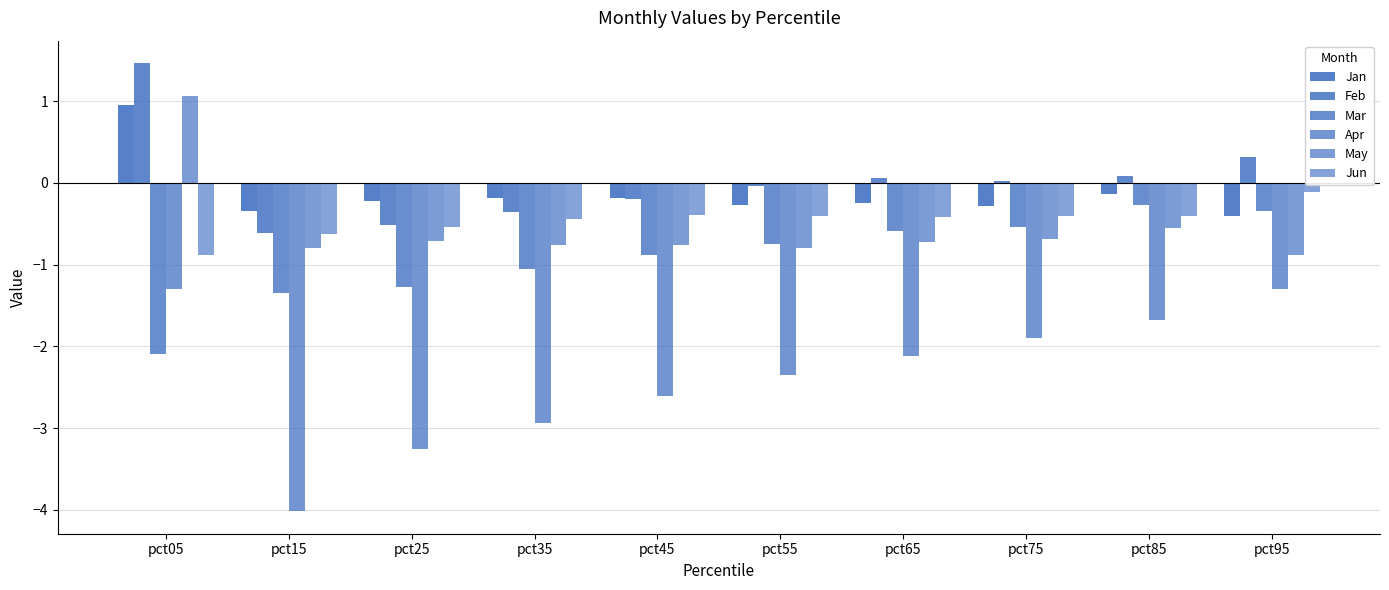

Does the chart contain stacked bars?

No